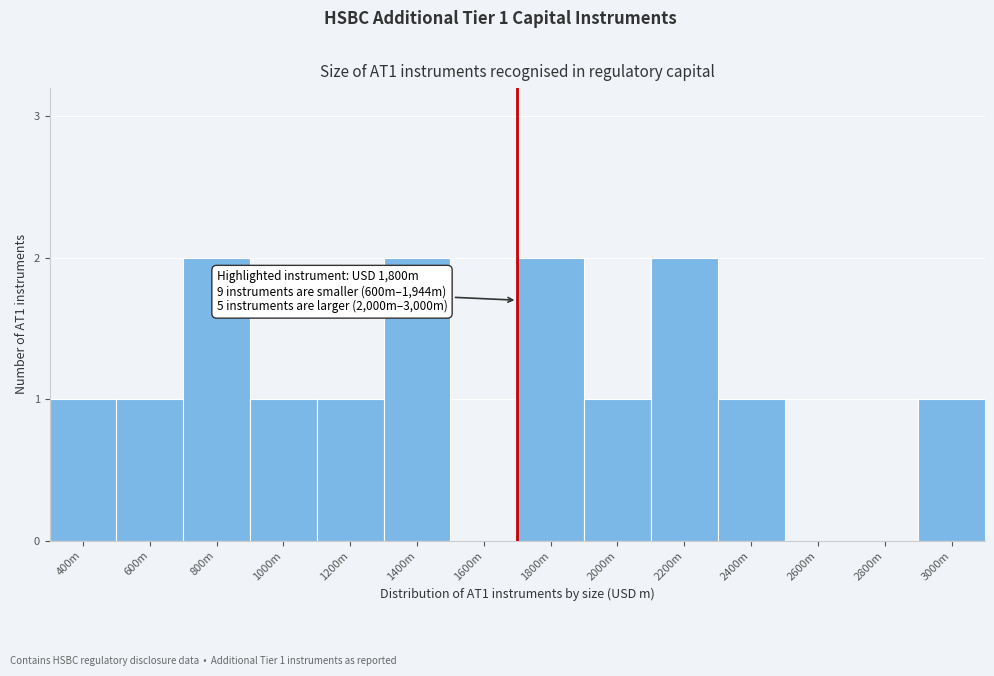

Reading left to right, extract all data points from this chart.

400m=1	600m=1	800m=2	1000m=1	1200m=1	1400m=2	1600m=0	1800m=2	2000m=1	2200m=2	2400m=1	2600m=0	2800m=0	3000m=1